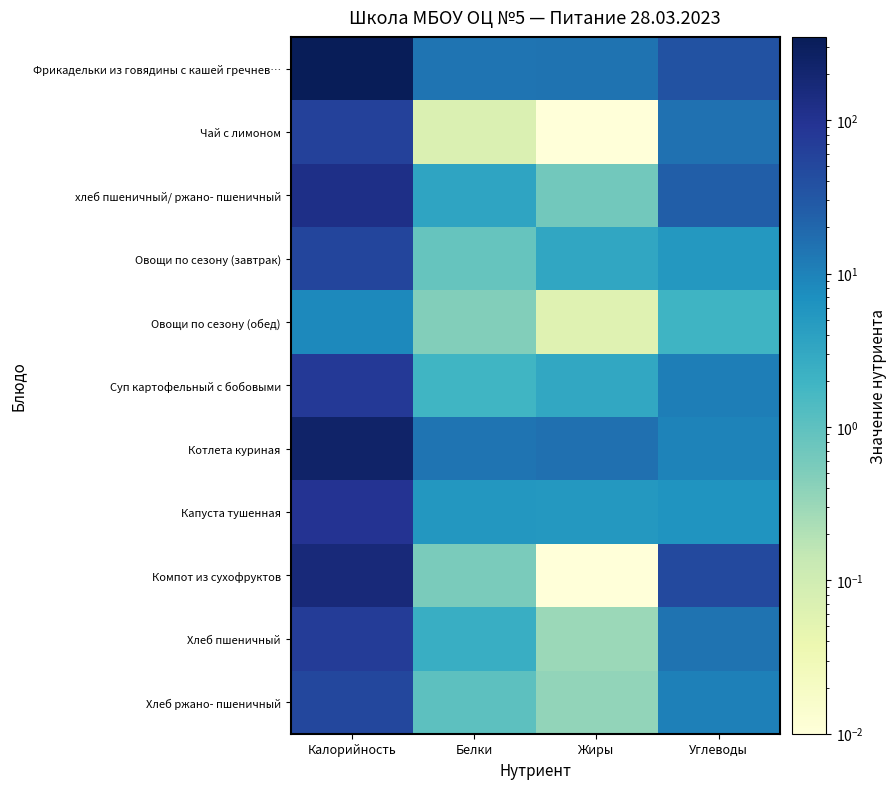

Rank the series by their maximum value, from lowest to highest.

Овощи по сезону (обед), Хлеб ржано- пшеничный, Овощи по сезону (завтрак), Чай с лимоном, Хлеб пшеничный, Суп картофельный с бобовыми, Капуста тушенная, хлеб пшеничный/ ржано- пшеничный, Компот из сухофруктов, Котлета куриная, Фрикадельки из говядины с кашей гречнев…